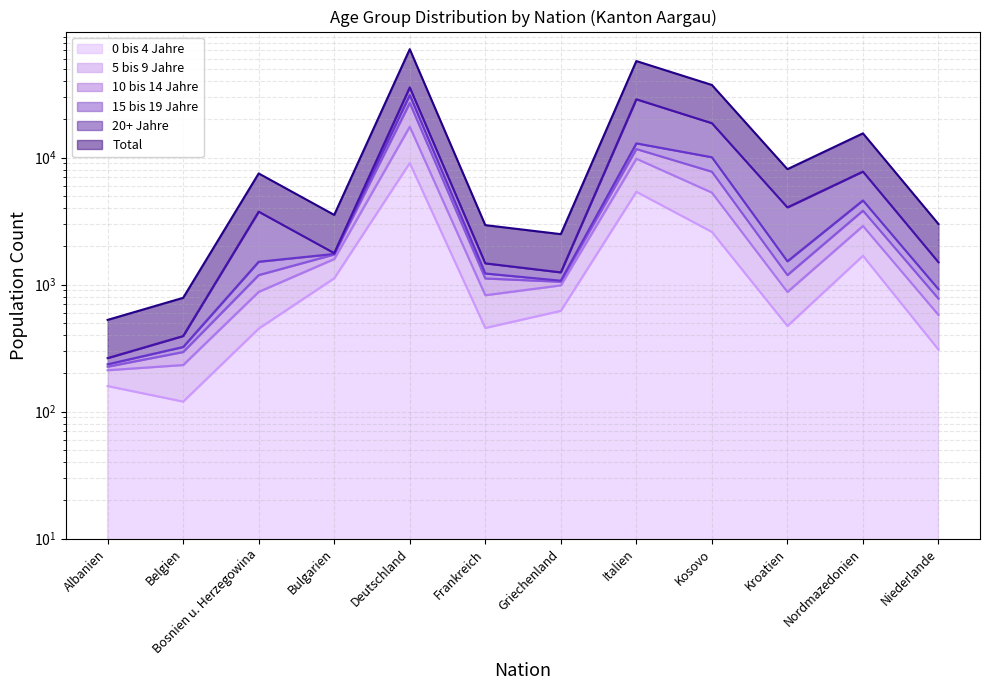

What position from the right is Nordmazedonien?

2